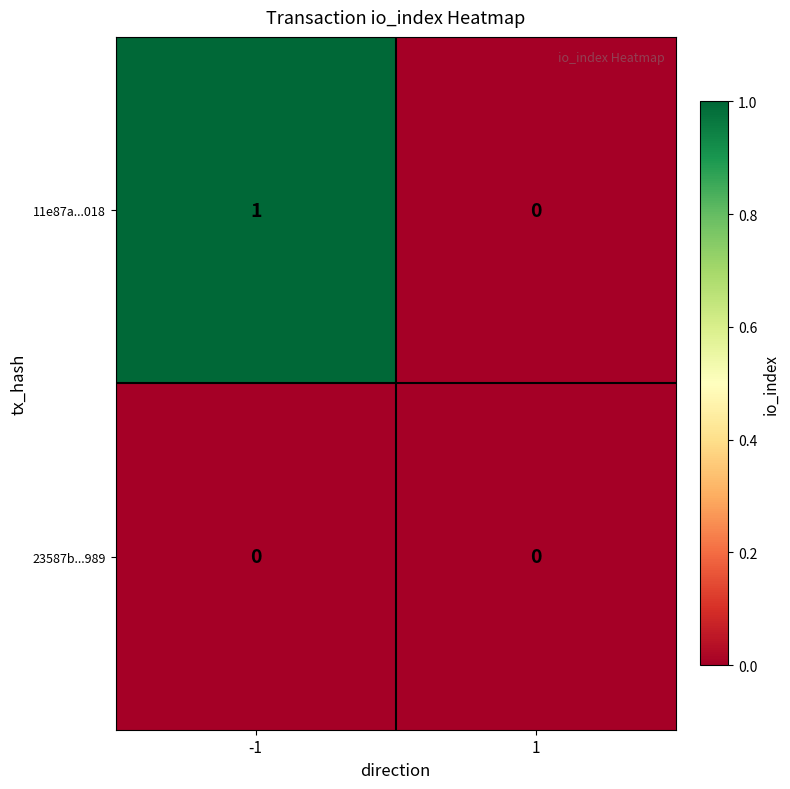

Rank the series by their average value, from highest to lowest.

11e87a...018, 23587b...989